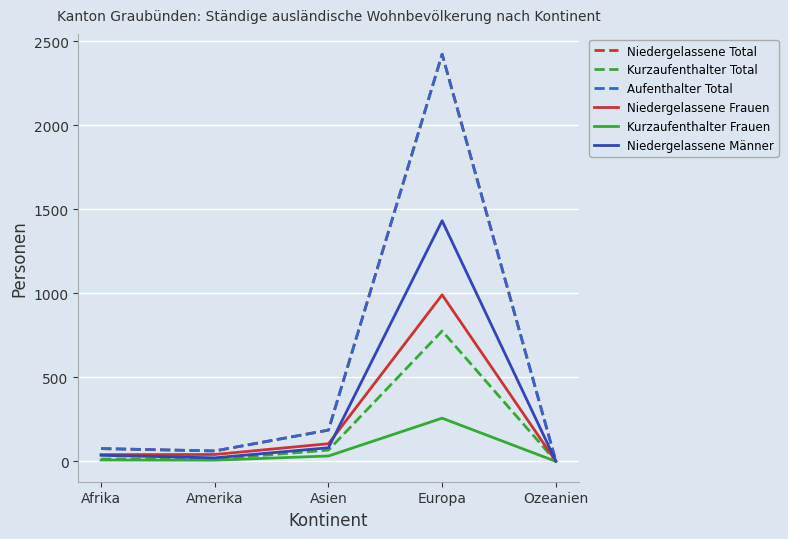

Where does the Kurzaufenthalter Total series first go above 14?

Asien